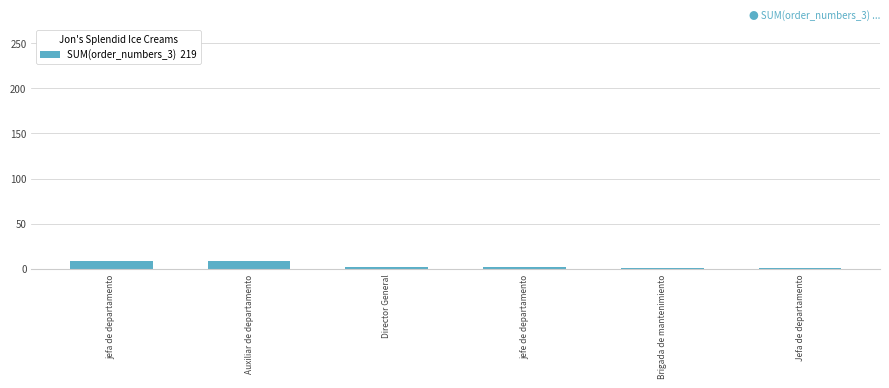

How many data points are less than 2?

2